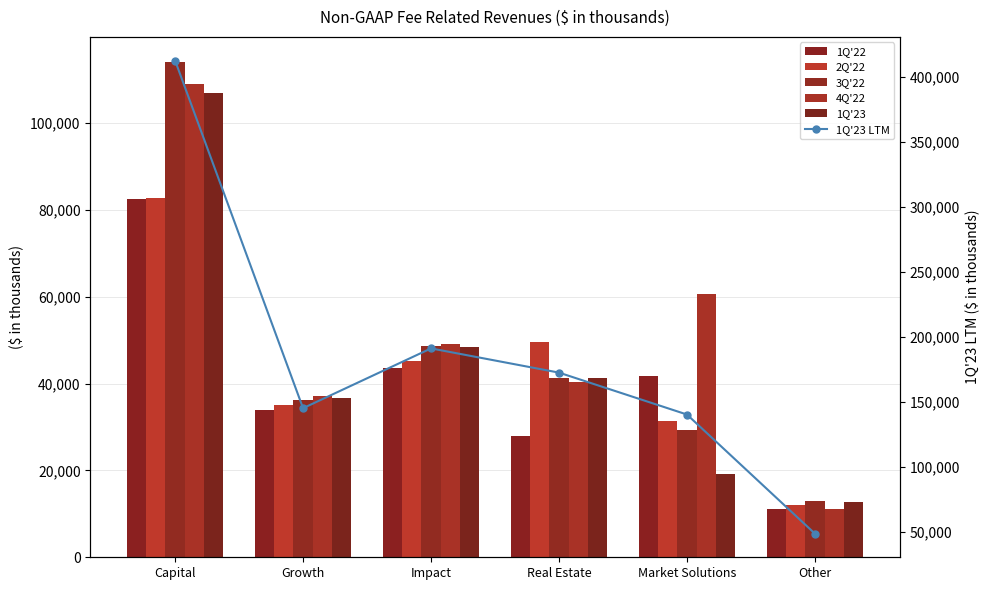

What is the sum of all 1Q'23 LTM values?

1110927